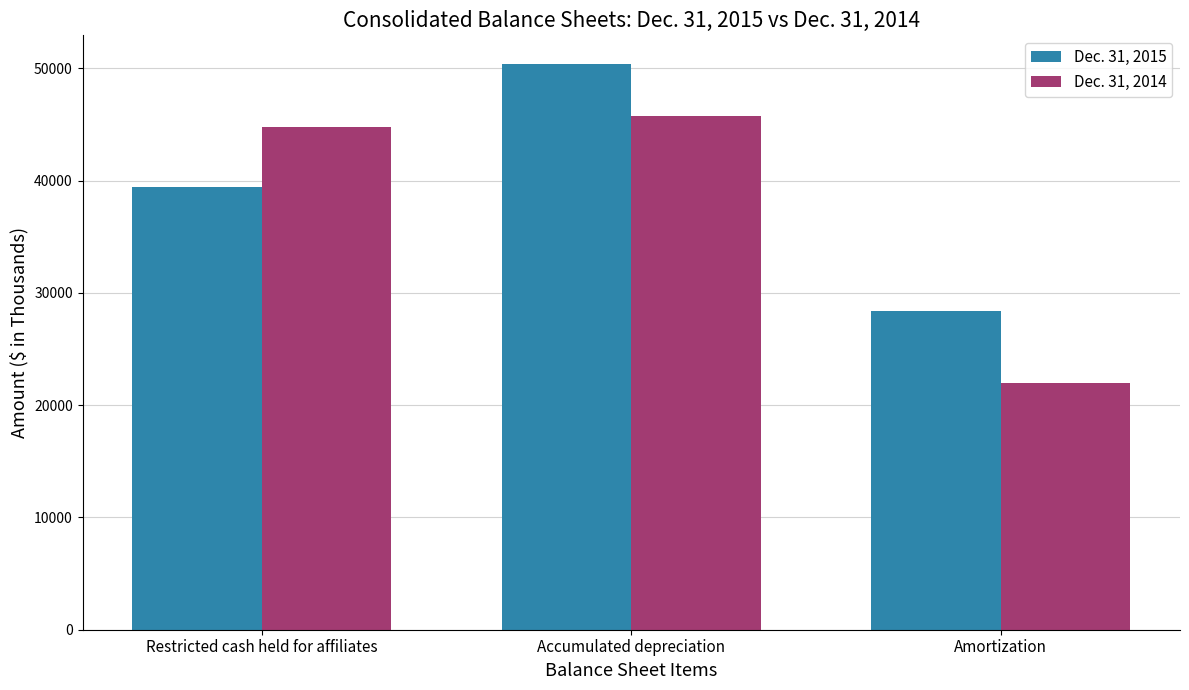

At which category is the sum across all series the highest?

Accumulated depreciation